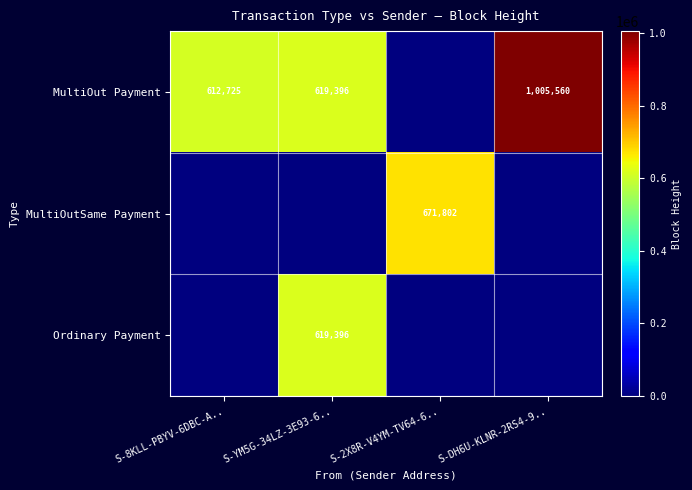

Is it true that MultiOut Payment equals 500334 at S-DH6U-KLNR-2RS4-9..?

False